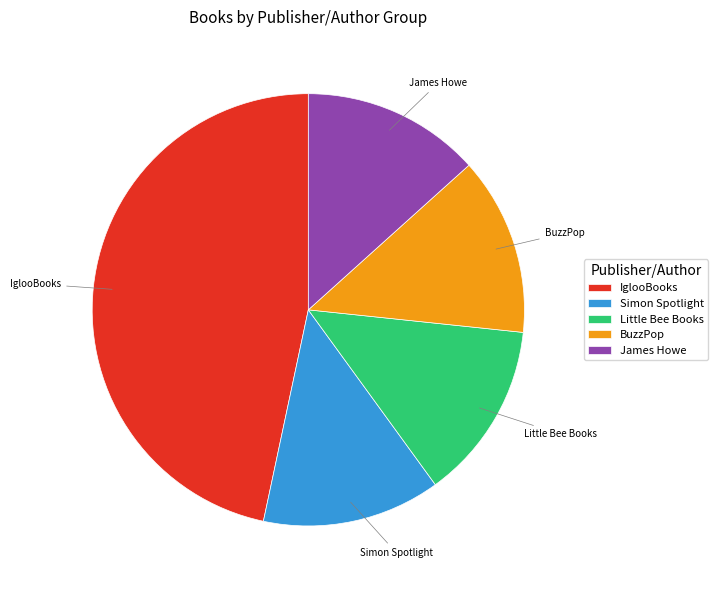

Is it true that Simon Spotlight is 22% of the pie?

False